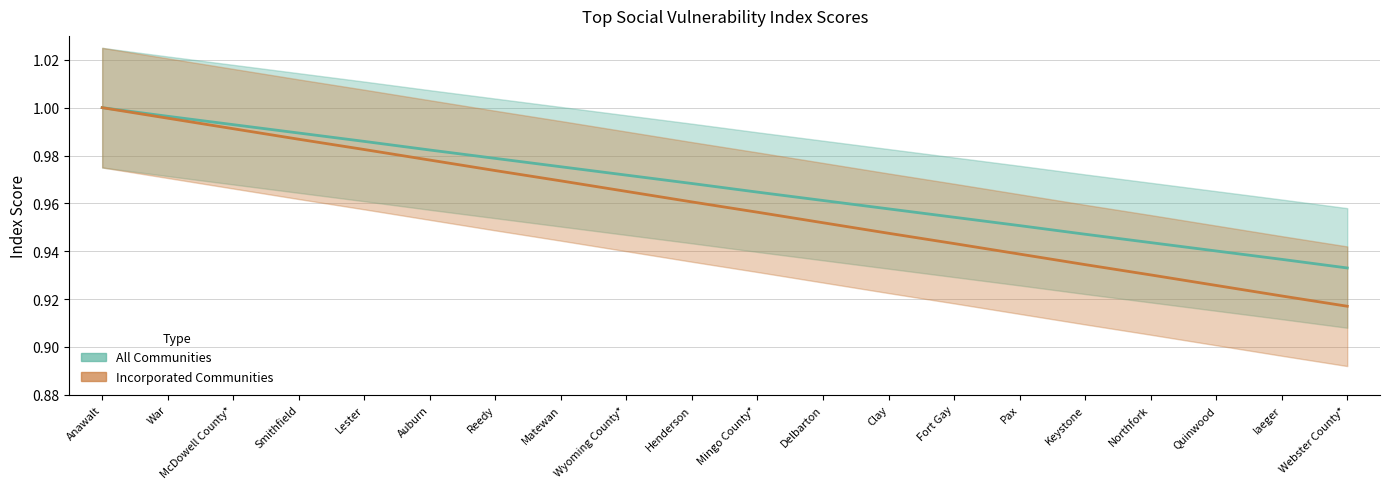

What is the sum of the Incorporated Communities values at Mingo County* and War?

2.0